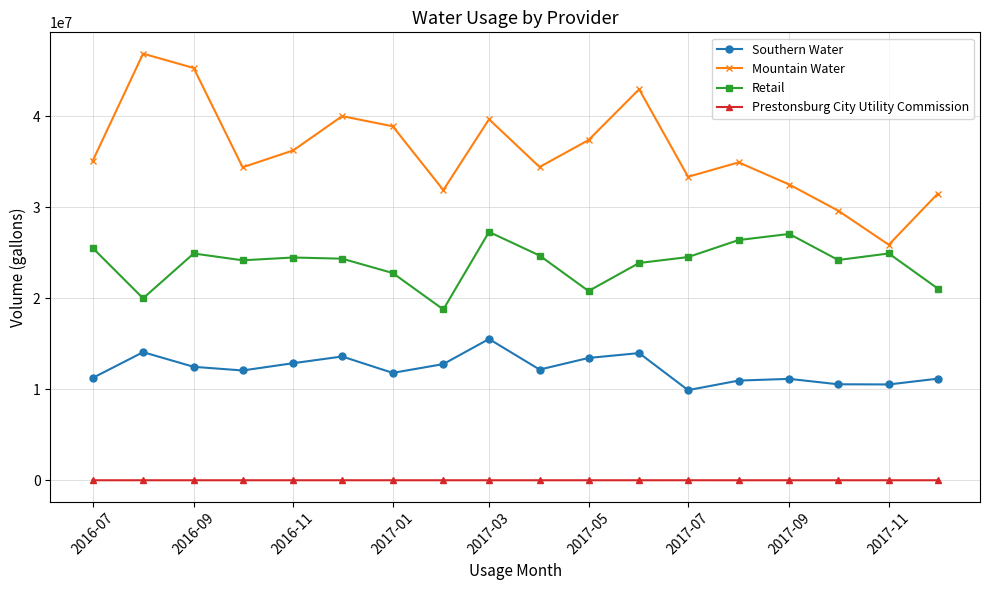

Which series has the largest total across all categories?

Mountain Water